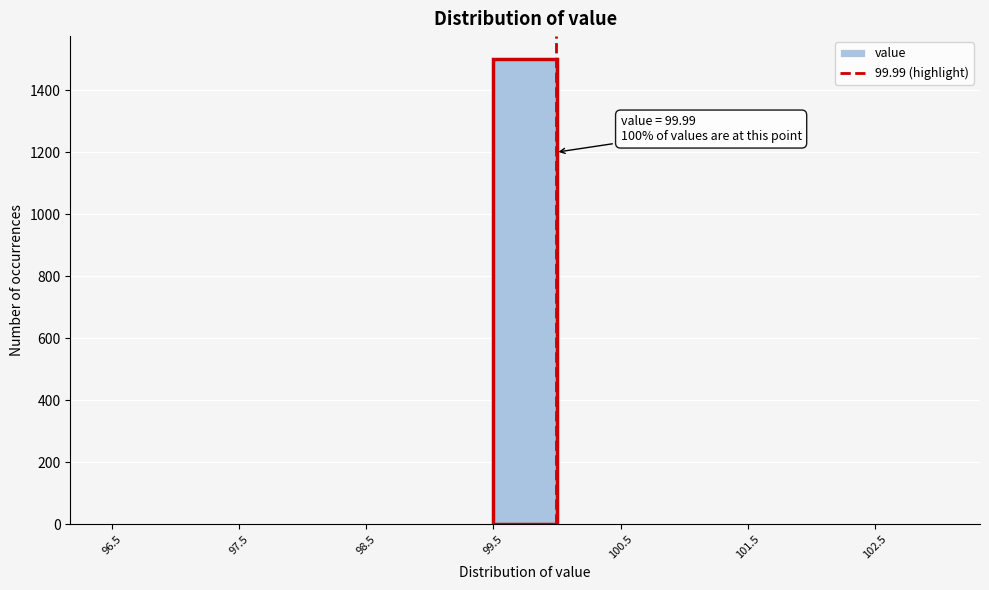

Which range on the x-axis has the tallest bar?

99.5 to 100.0